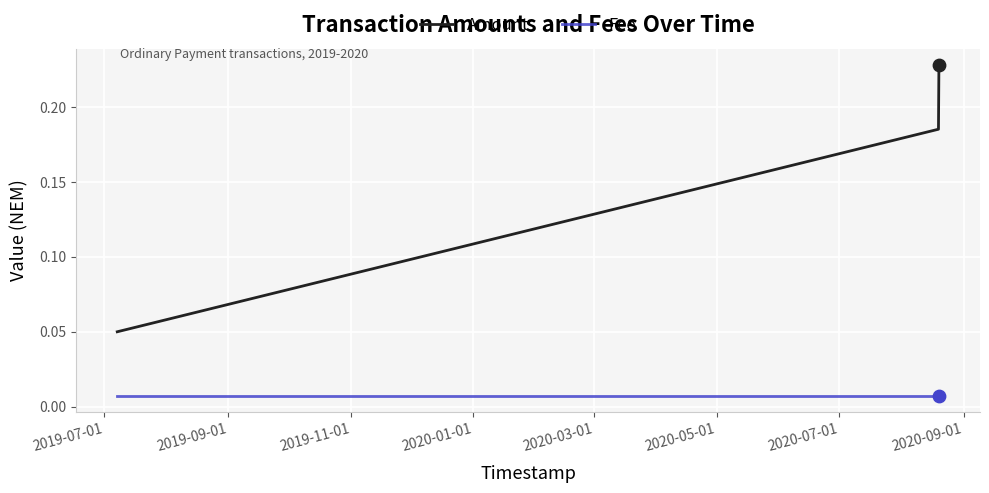

At how many categories does at least one series exceed 0?

3